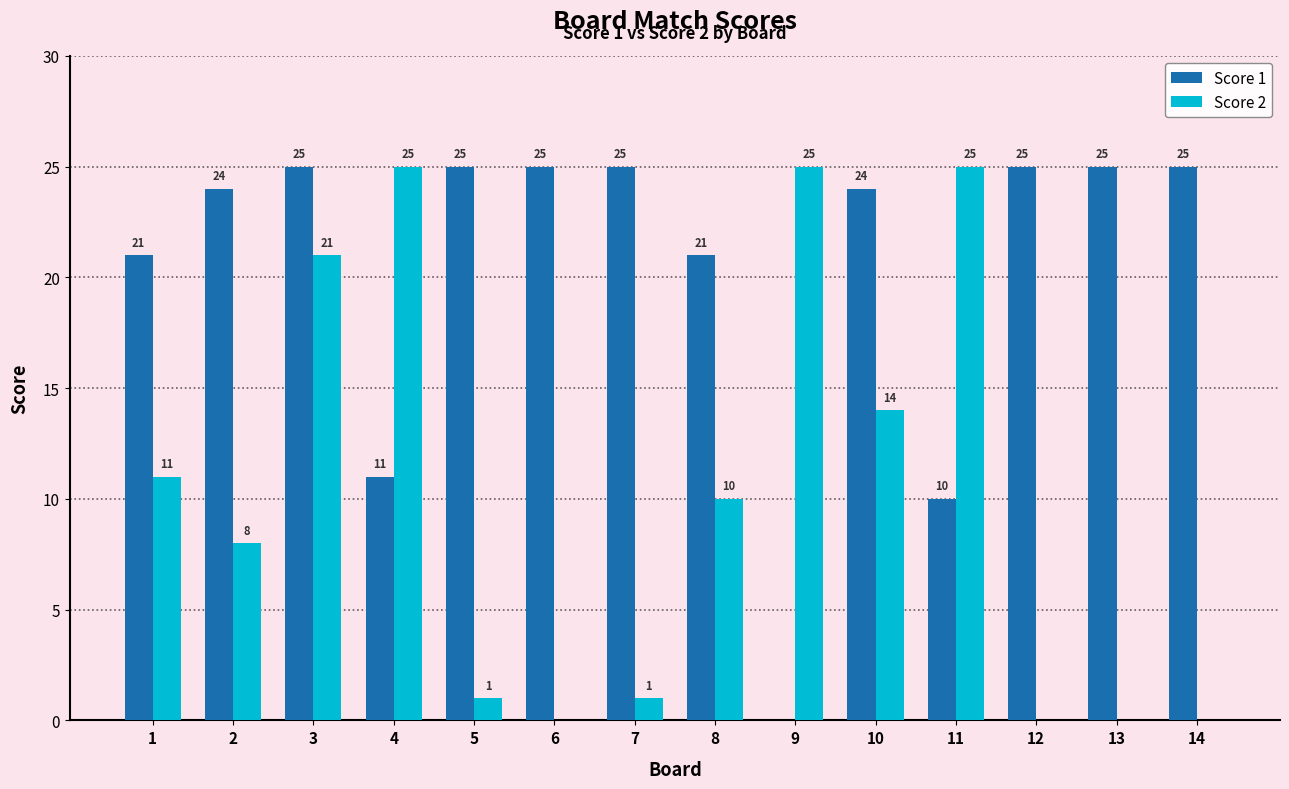

What is the total value across all series at 9?

25